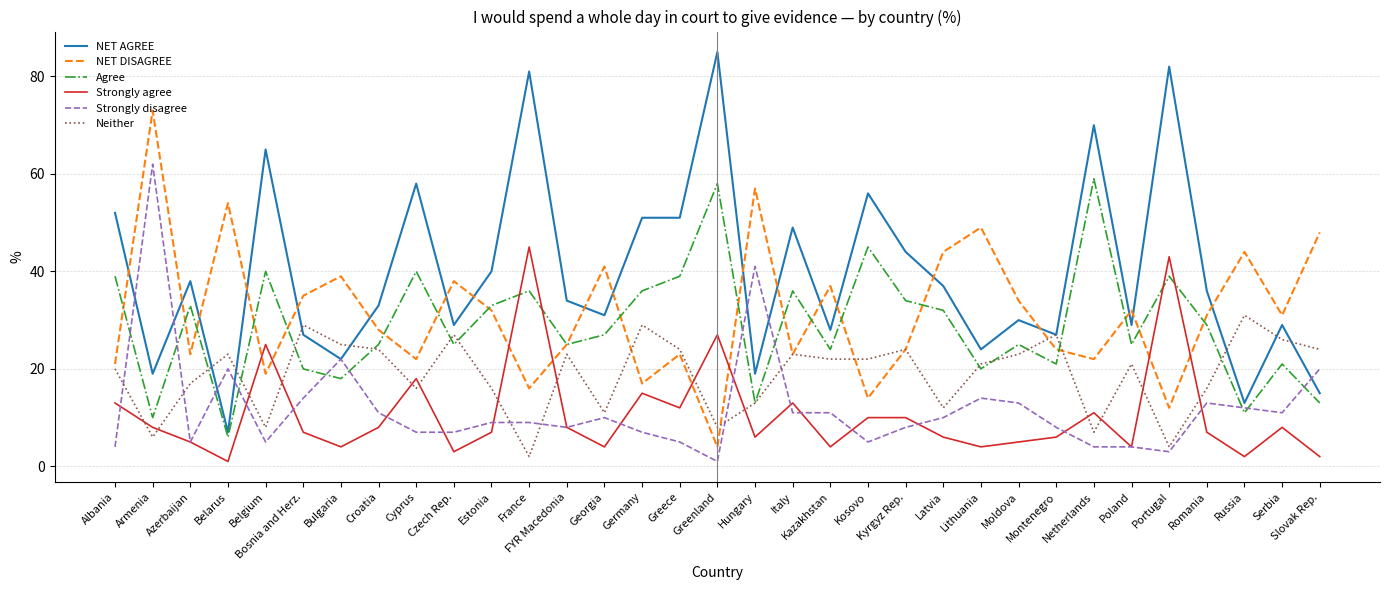

The value of NET DISAGREE at Bulgaria is 63. True or false?

False